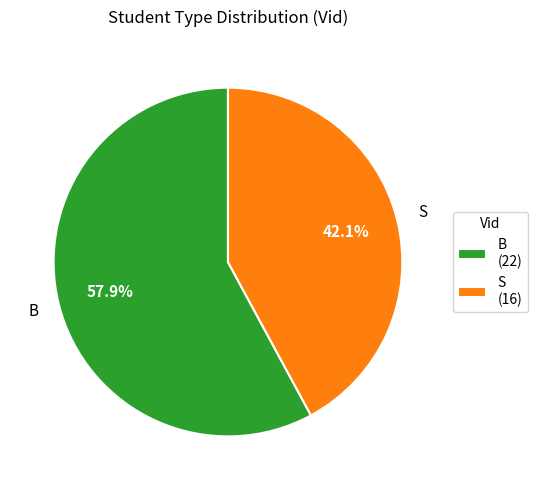

How much of the chart is everything except S?

57.9%